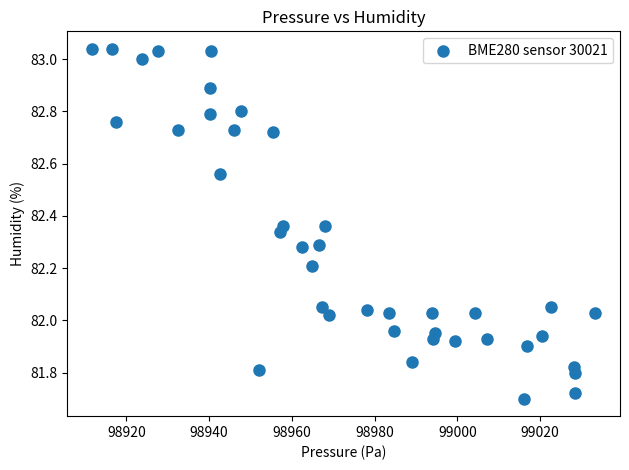

What is the range of Y values (max minus min)?

1.3